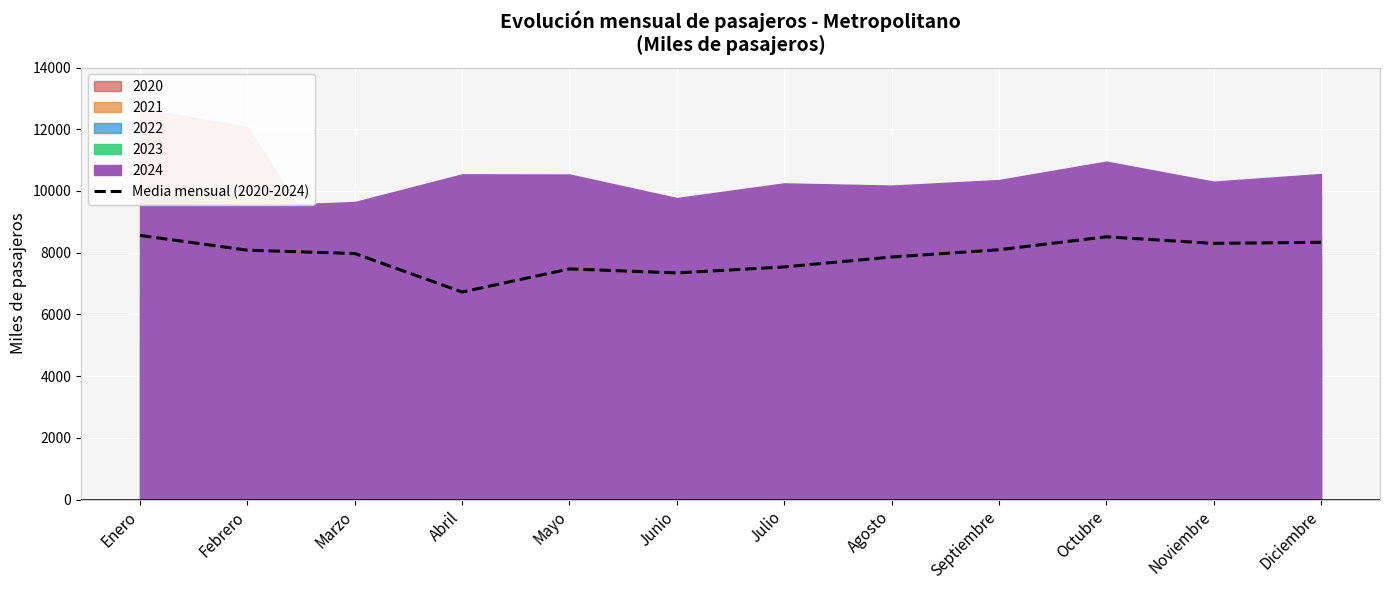

At which category does the chart reach its peak across all series?

Enero